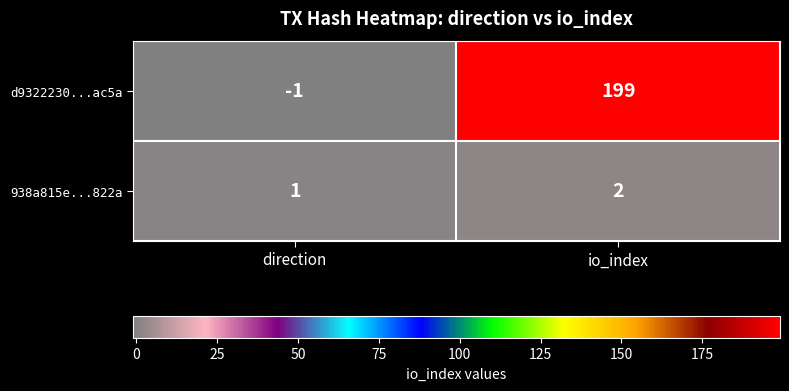

Which series has the largest range (max minus min)?

d9322230...ac5a